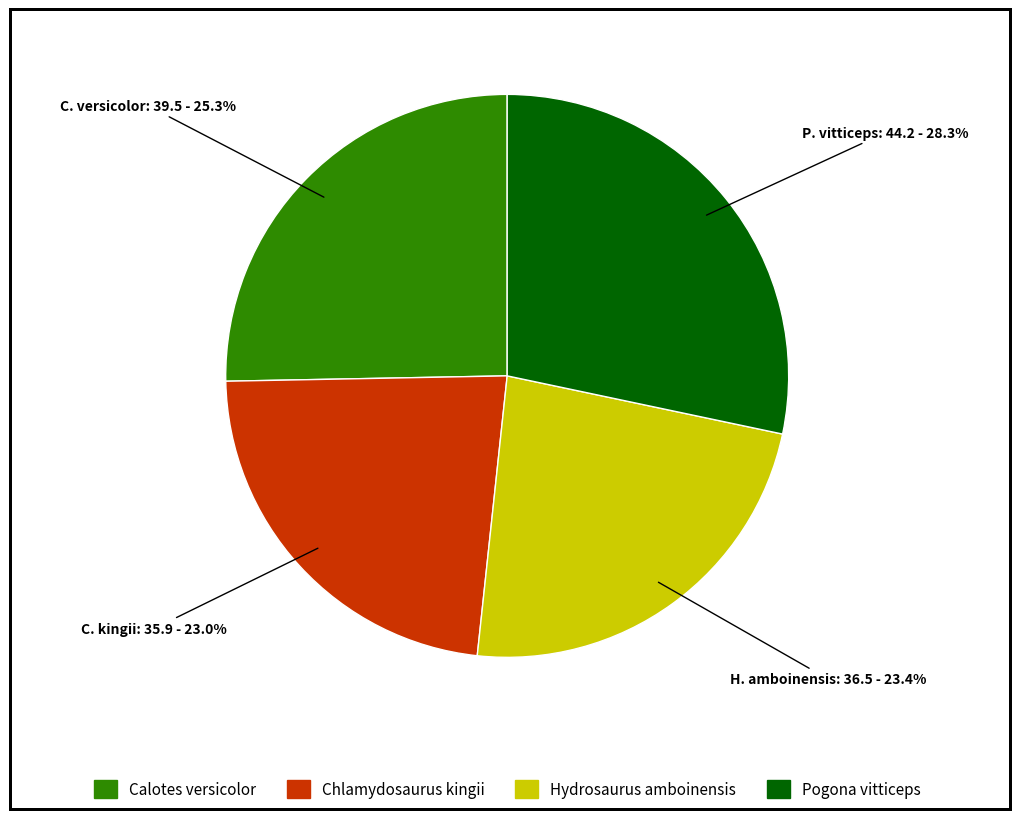

Which category has the biggest portion of the pie?

Pogona vitticeps